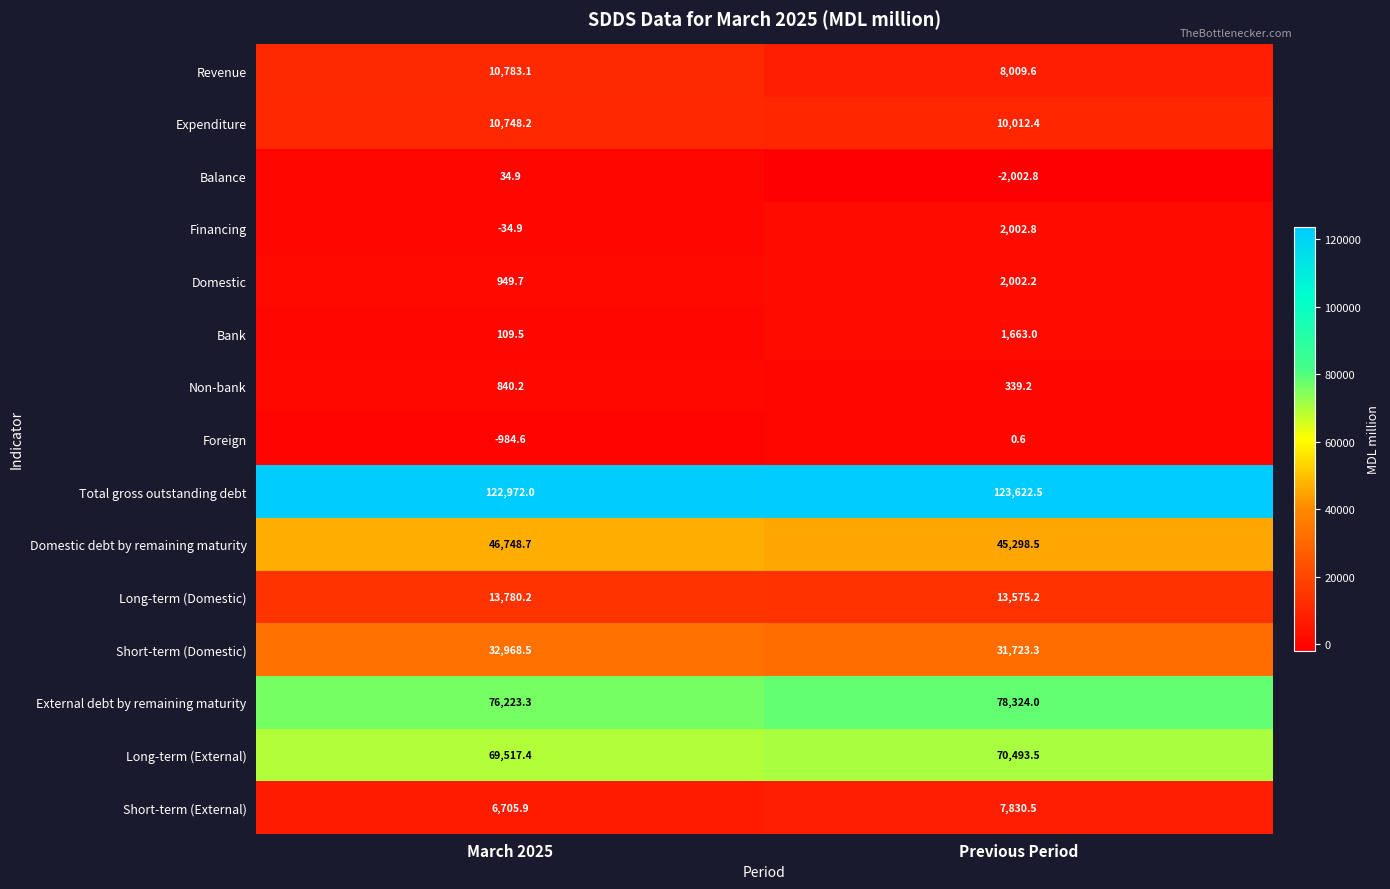

Reading right to left, list all the values displayed in this chart.

Revenue: 8009.6	10783.1
Expenditure: 10012.4	10748.2
Balance: -2002.8	34.9
Financing: 2002.8	-34.9
Domestic: 2002.2	949.7
Bank: 1663.0	109.5
Non-bank: 339.2	840.2
Foreign: 0.6	-984.6
Total gross outstanding debt: 123622.5	122972.0
Domestic debt by remaining maturity: 45298.5	46748.7
Long-term (Domestic): 13575.2	13780.2
Short-term (Domestic): 31723.3	32968.5
External debt by remaining maturity: 78324.0	76223.3
Long-term (External): 70493.5	69517.4
Short-term (External): 7830.5	6705.9